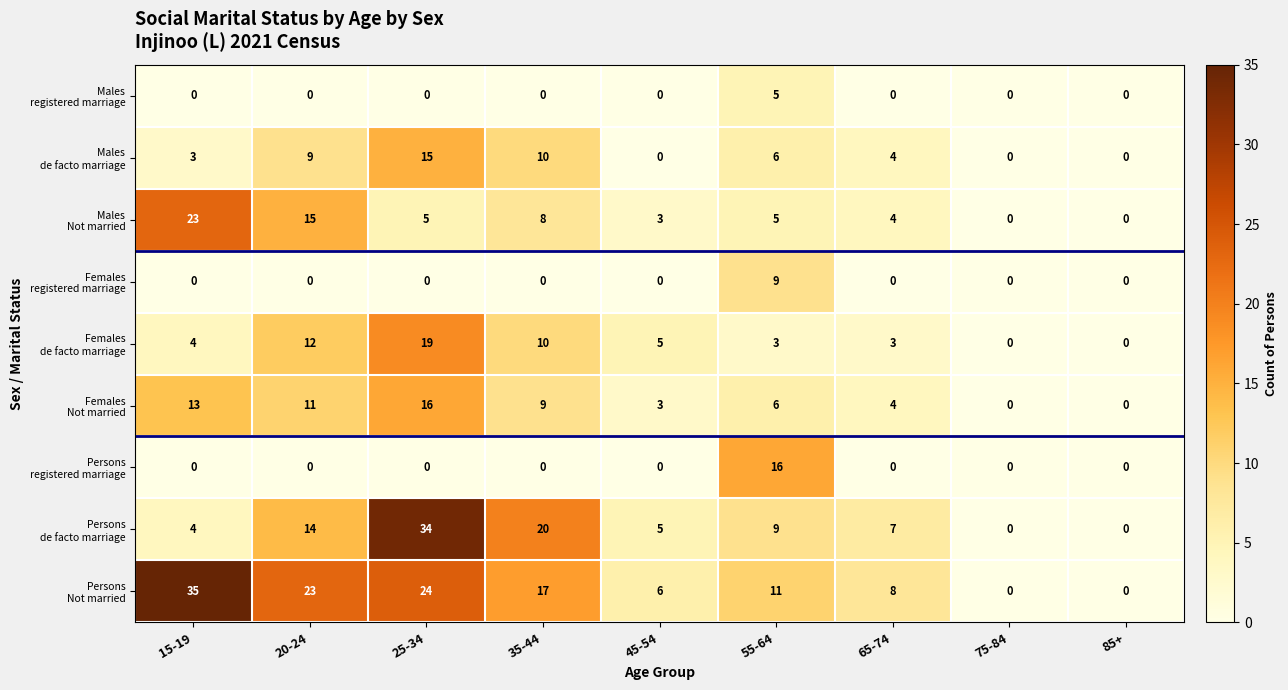

What is the spread (max minus min) of values at 45-54?

6